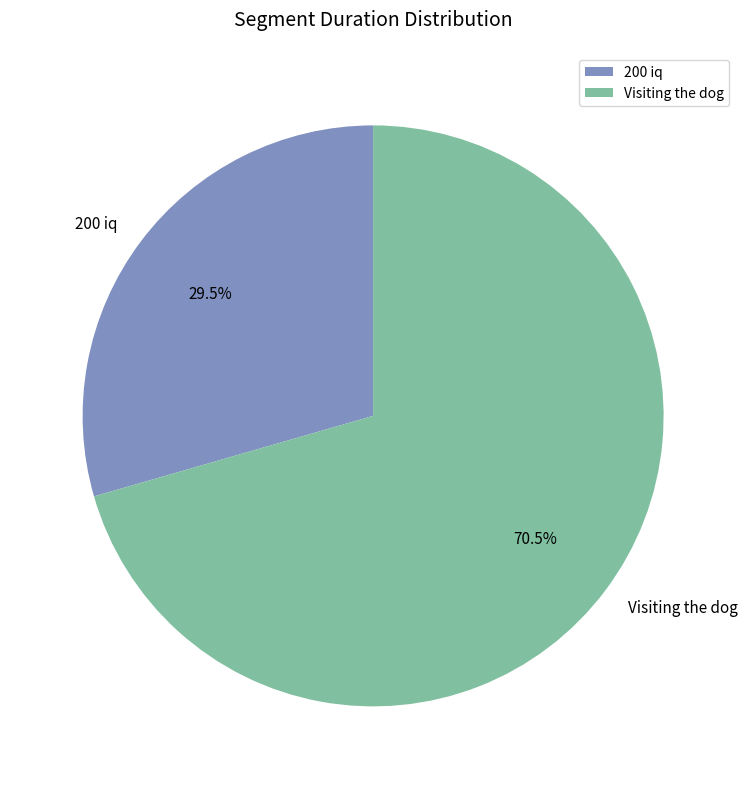

What is the ratio of the value at 200 iq to the value at Visiting the dog?

0.4